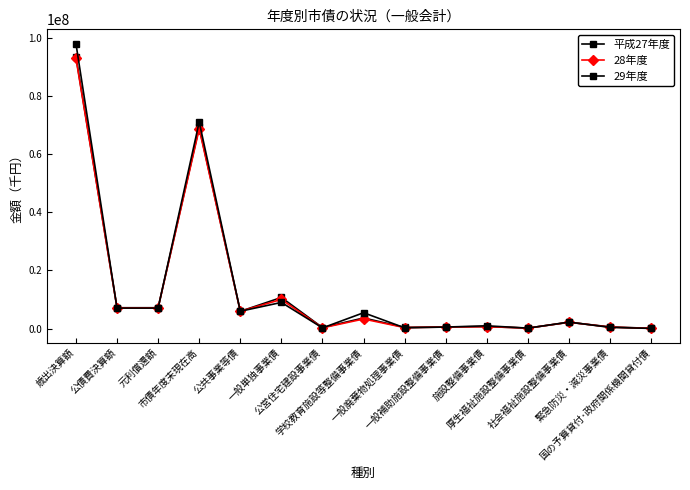

Where is the first local maximum for 28年度?

市債年度末現在高